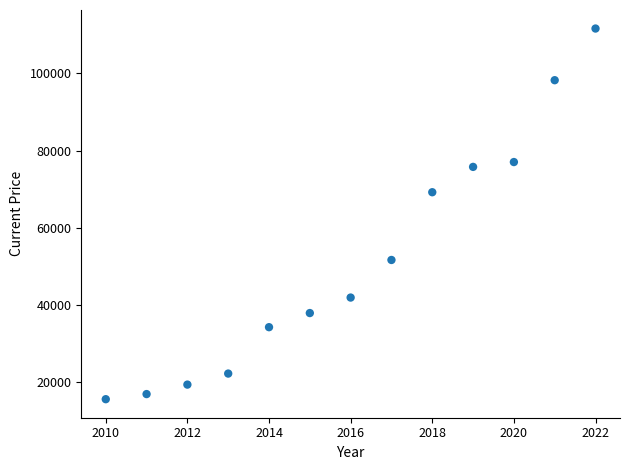

What Y value in the scatter plot is closest to 63555?

69171